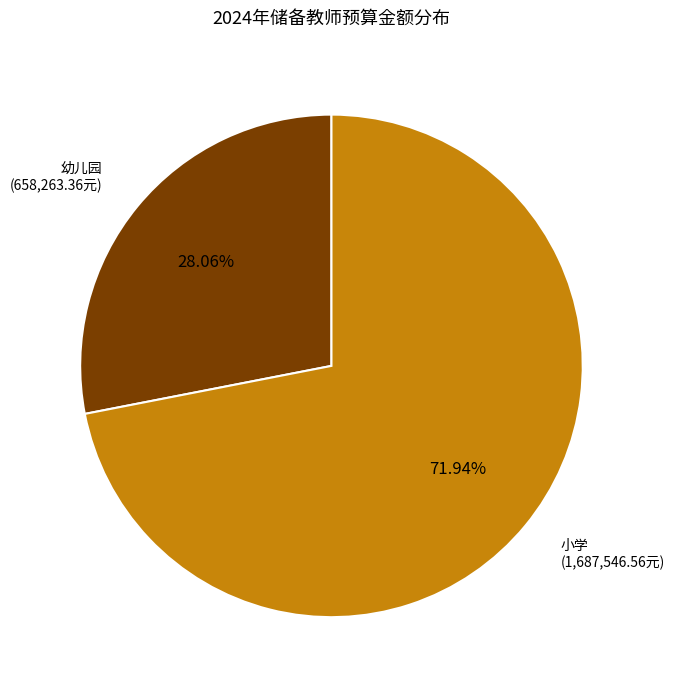

Does any single category account for the majority?

Yes